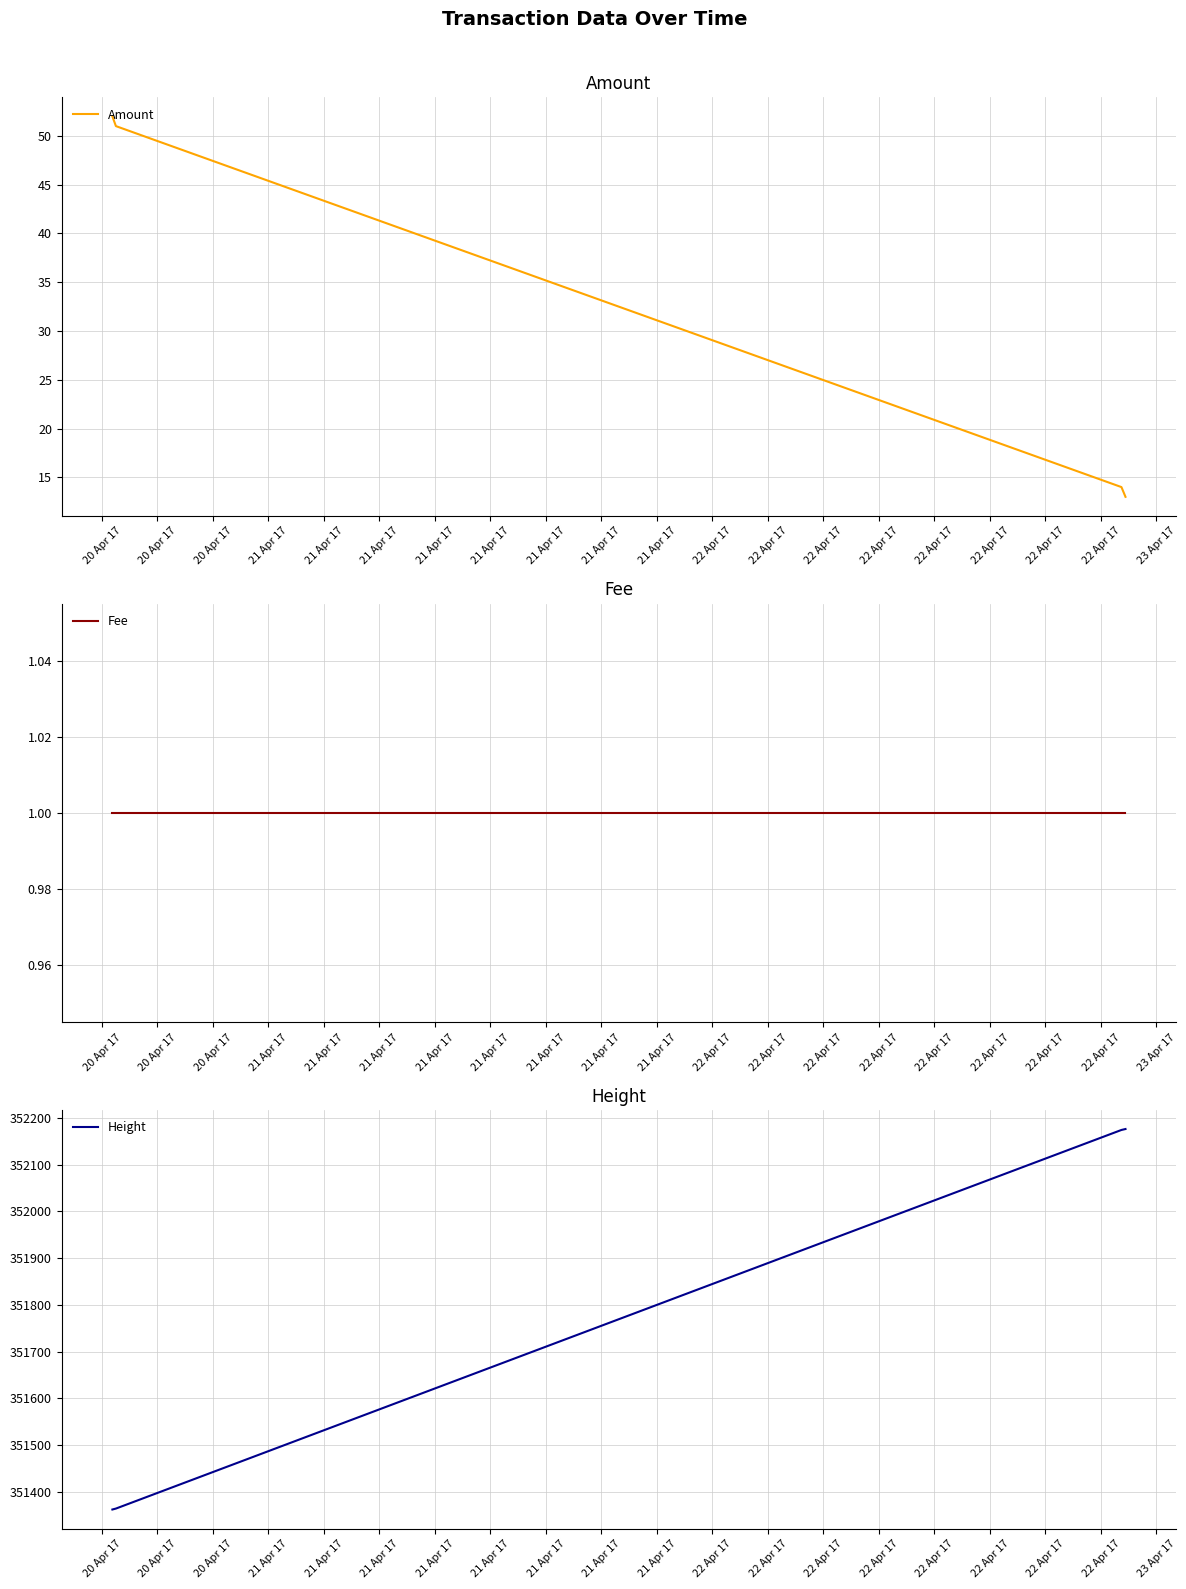

True or false: Amount has more than 1 points higher than both neighbors.

False